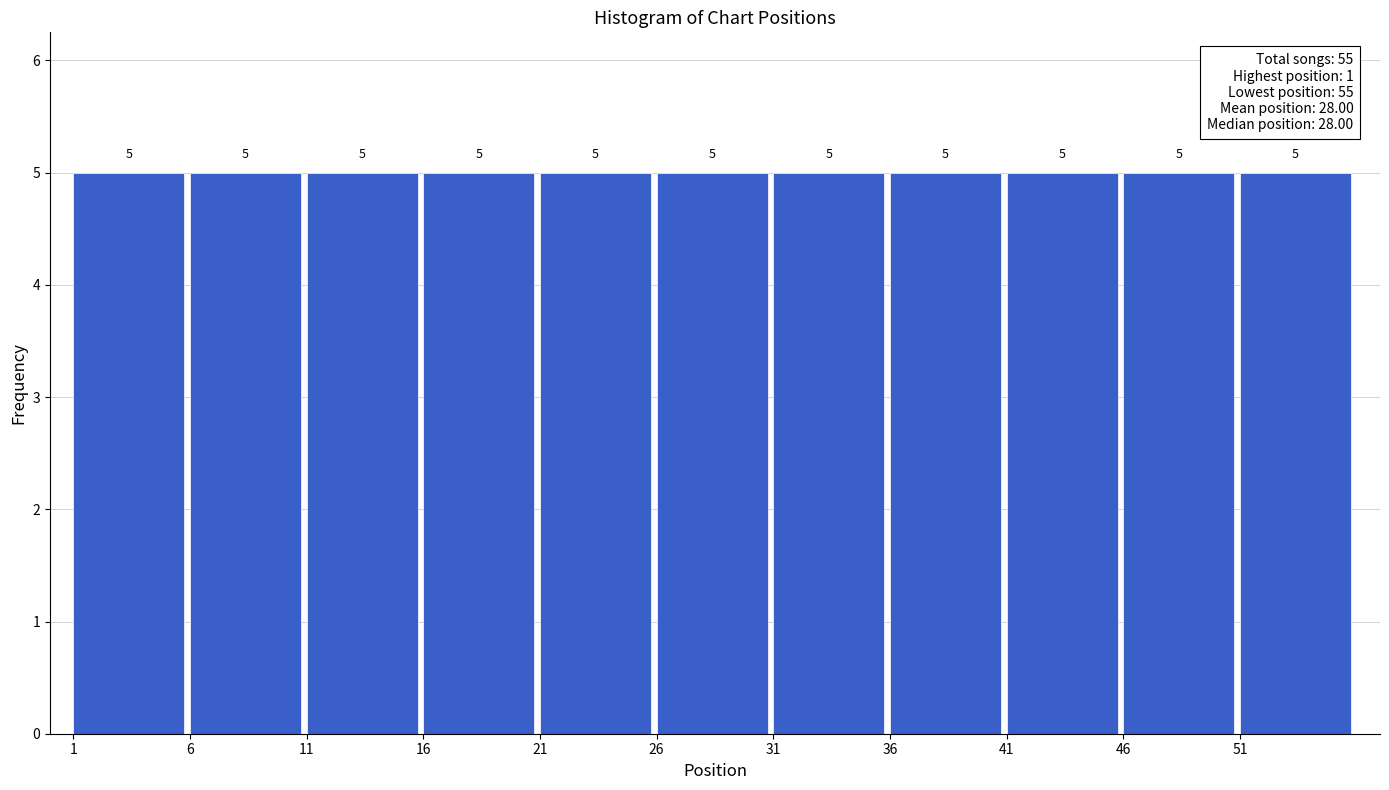

How tall is the bar that spans 36 to 41 on the x-axis?

5